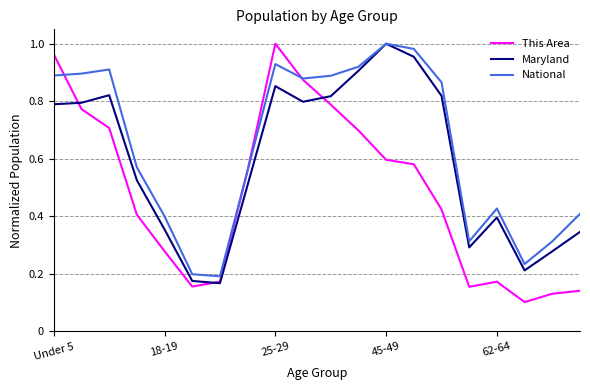

Which series has the widest spread of values?

This Area